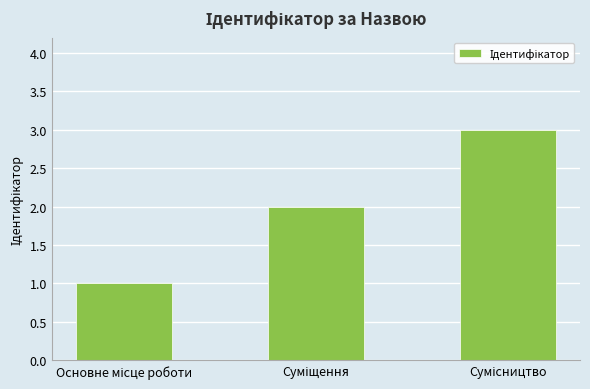

What is the greatest value displayed?

3